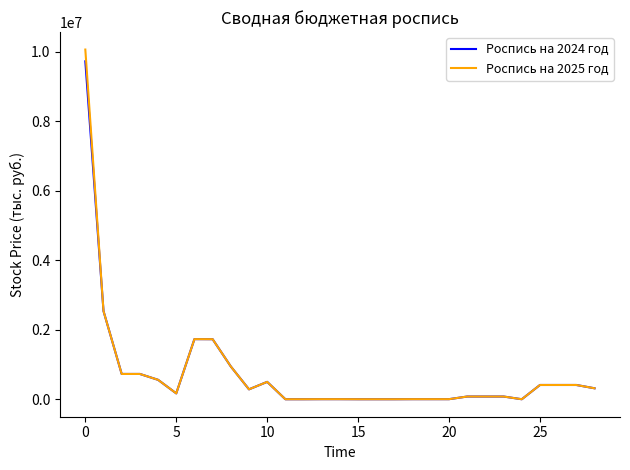

Which series has the widest spread of values?

Роспись на 2025 год